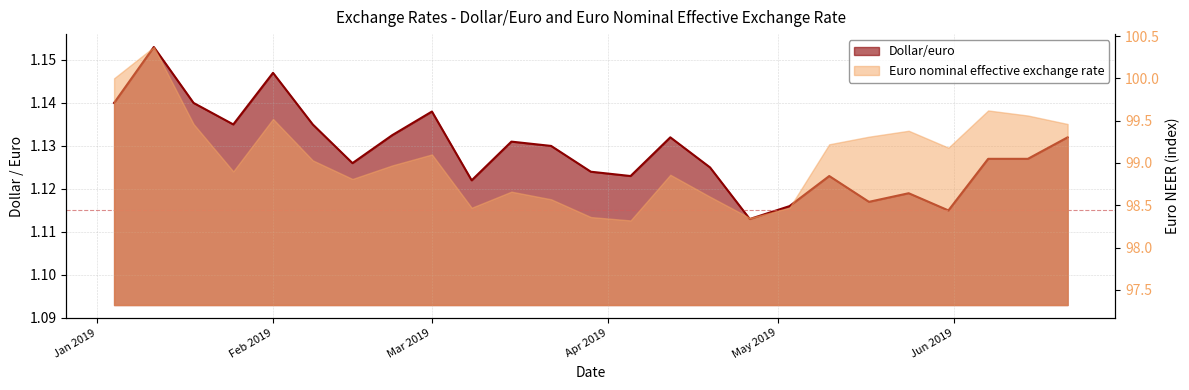

What is the sum of all Euro nominal effective exchange rate values?

2476.6